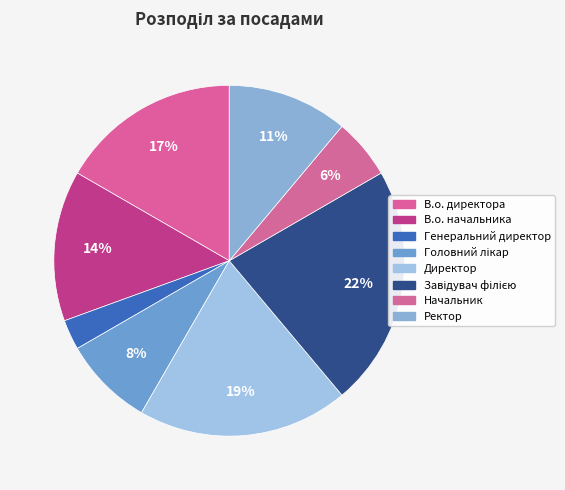

What is the largest slice in the pie chart?

Завідувач філією